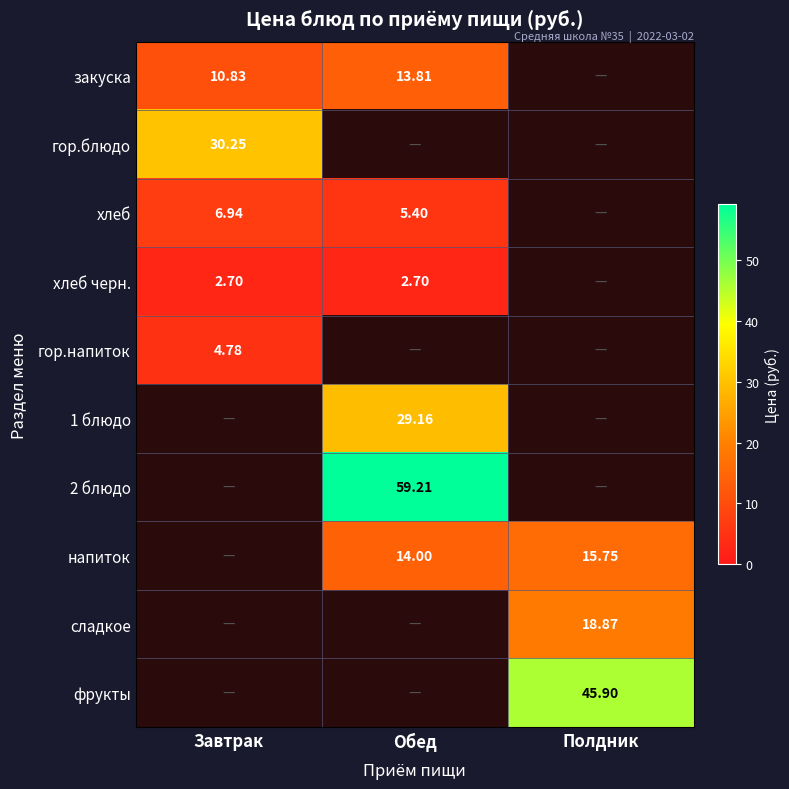

What is the greatest value displayed?

59.2